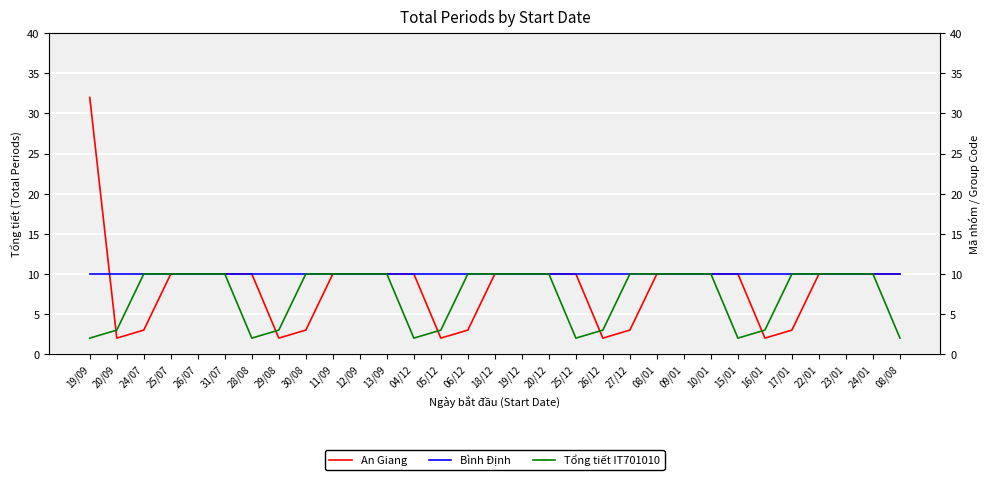

The value of Tổng tiết IT701010 at 30/08 is 3. True or false?

False